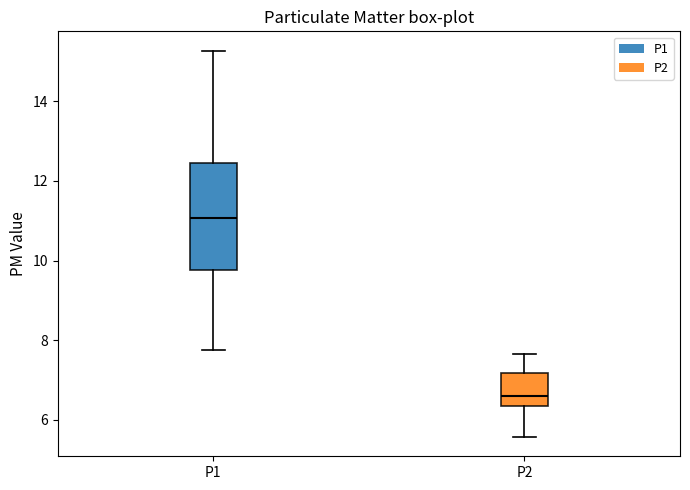

Reading left to right, read every box against the y-axis: the position of its median line, the range the box covers, and the ends of its whiskers. The values are not printed on the chart, so give them approximately, as read against the axis.

P1: median 11.0, box 9.8 to 12.4, whiskers 7.8 to 15.2
P2: median 6.6, box 6.4 to 7.2, whiskers 5.6 to 7.6